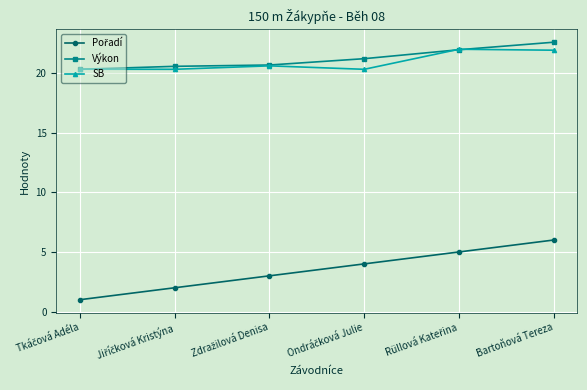

How many data points does each series have?

6